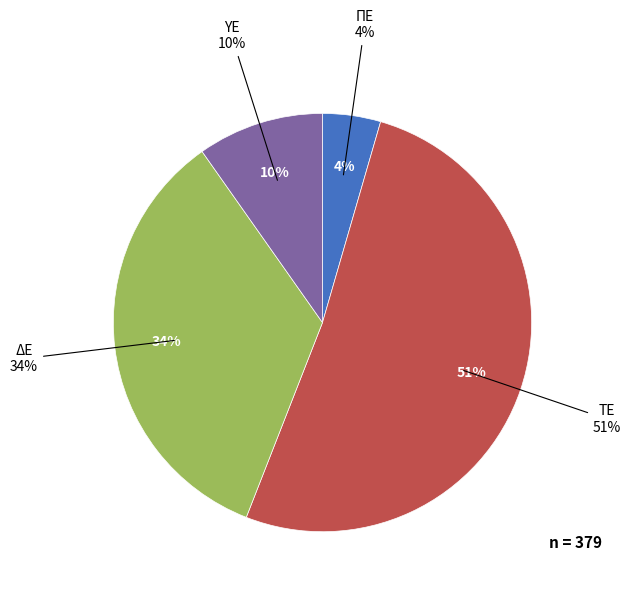

How many slices are in this pie chart?

4